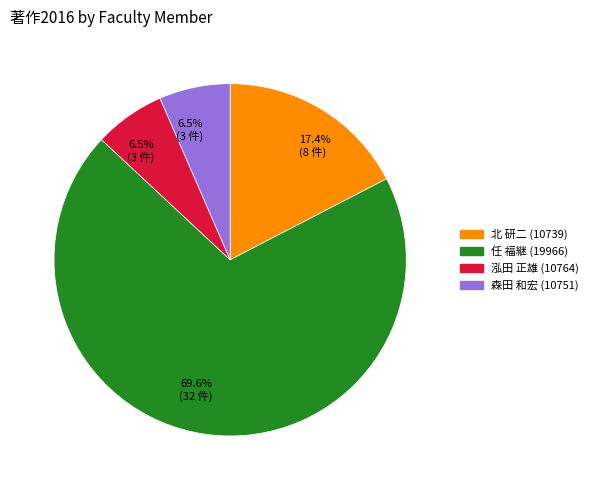

How many segments does this pie chart have?

4